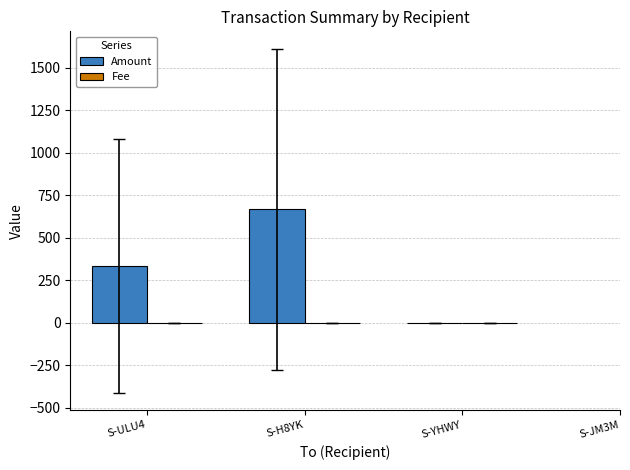

At which category is the sum across all series the highest?

S-H8YK